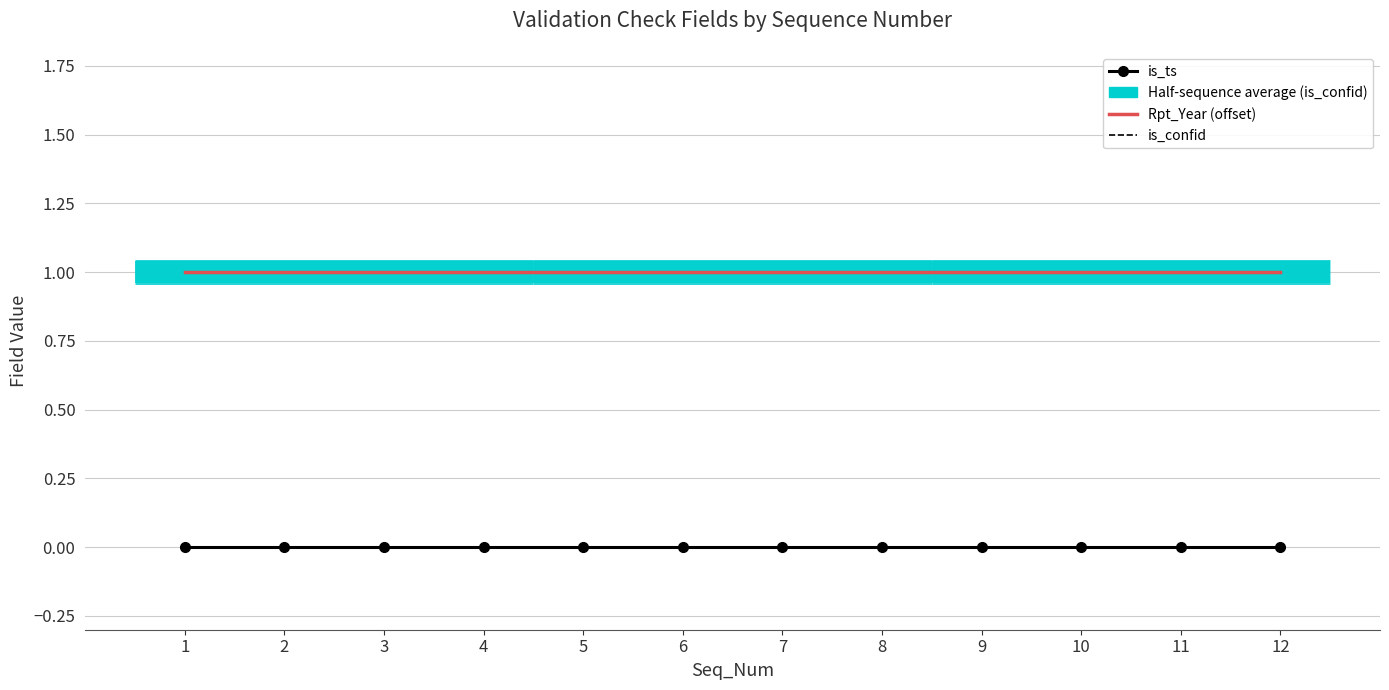

How many series are shown in this chart?

3